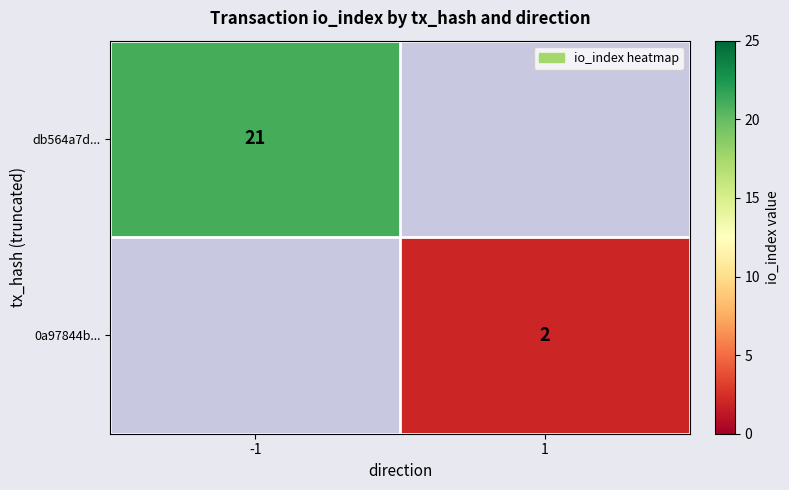

True or false: db564a7d... has a value of 9 at -1.

False